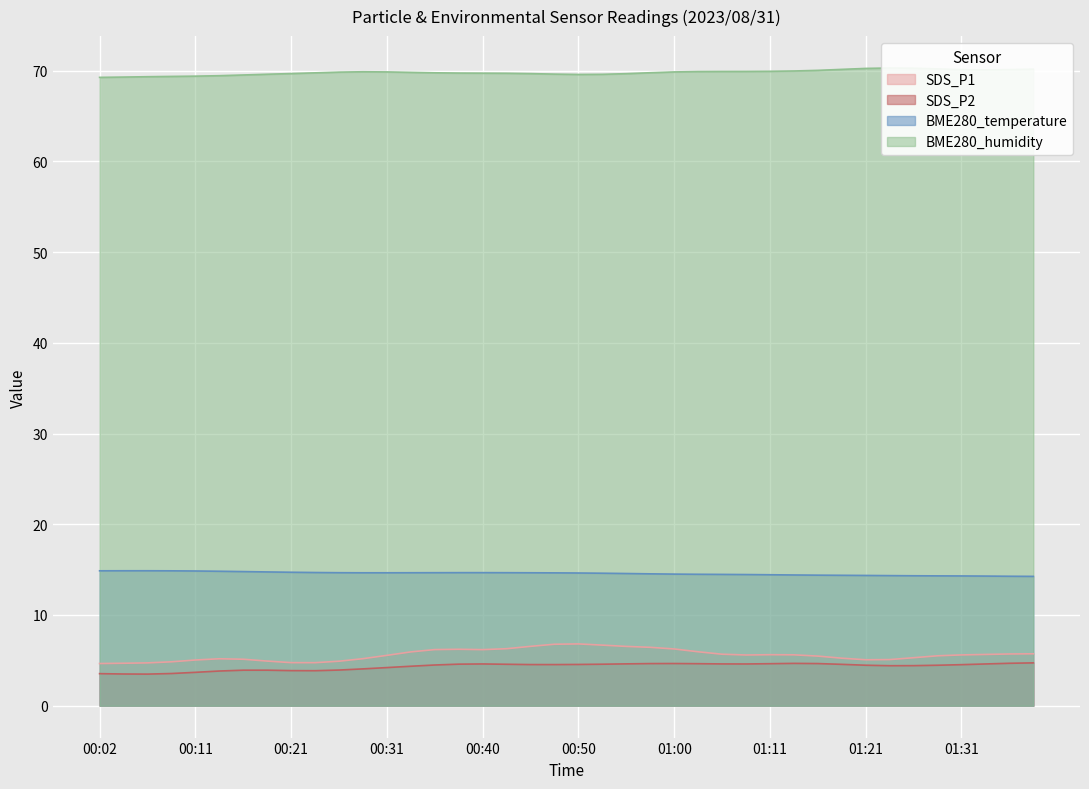

What is the lowest value of the BME280_humidity series?

69.2